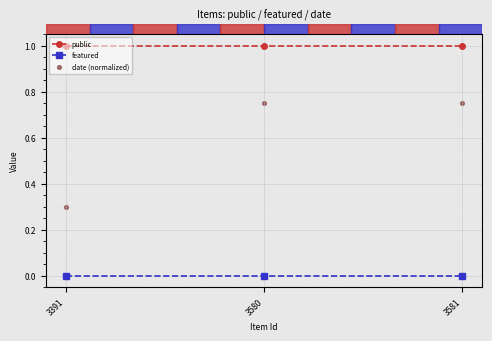

At which category is the sum across all series the highest?

3580